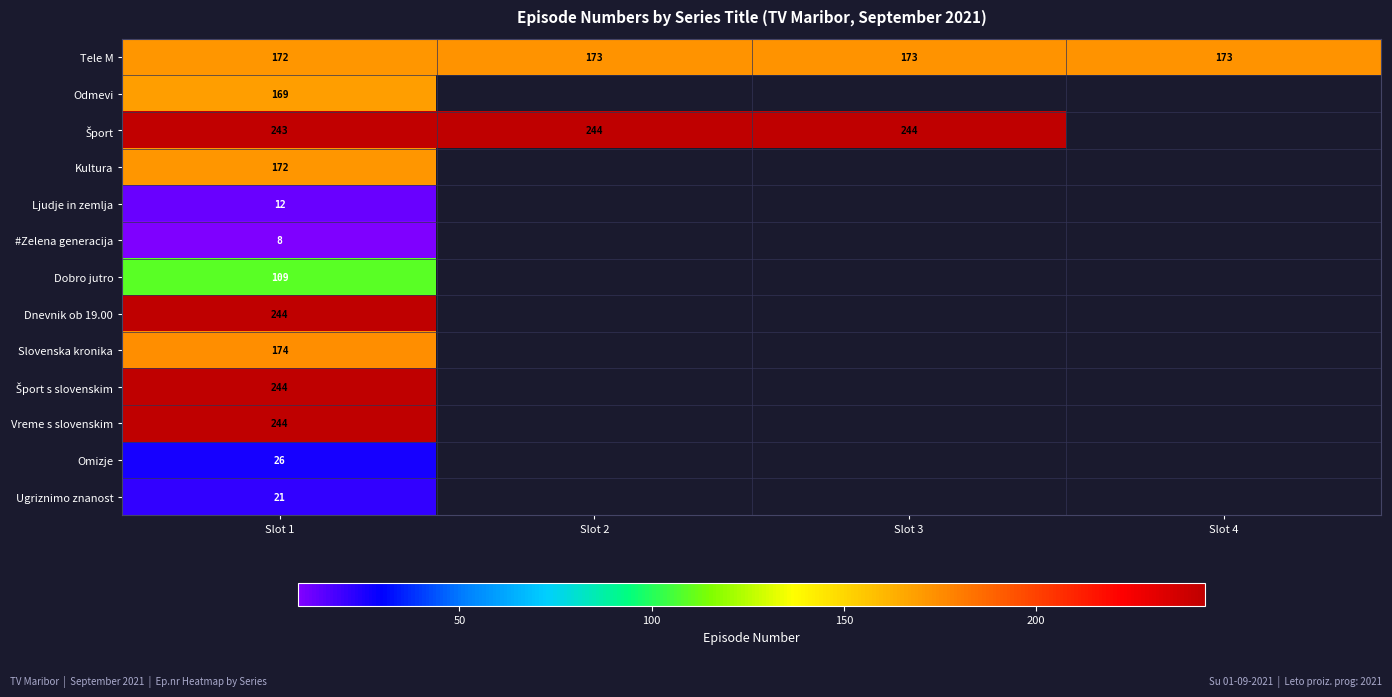

Is it true that Tele M equals 173 at Slot 2?

True